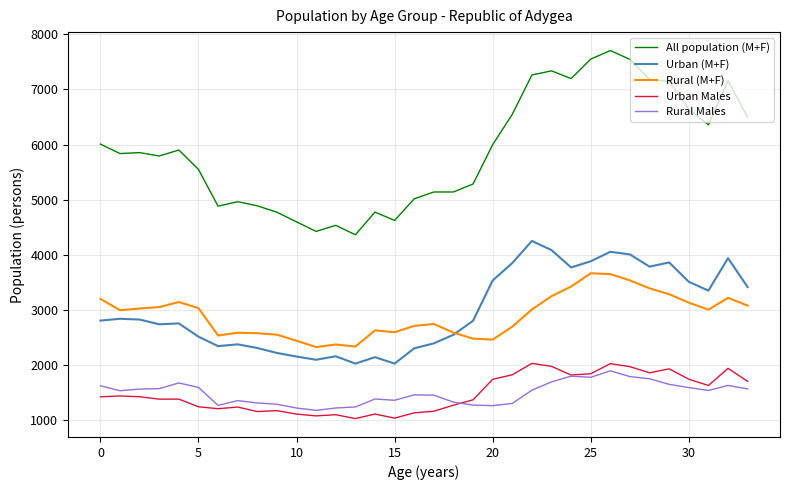

What is the smallest value displayed?

1031